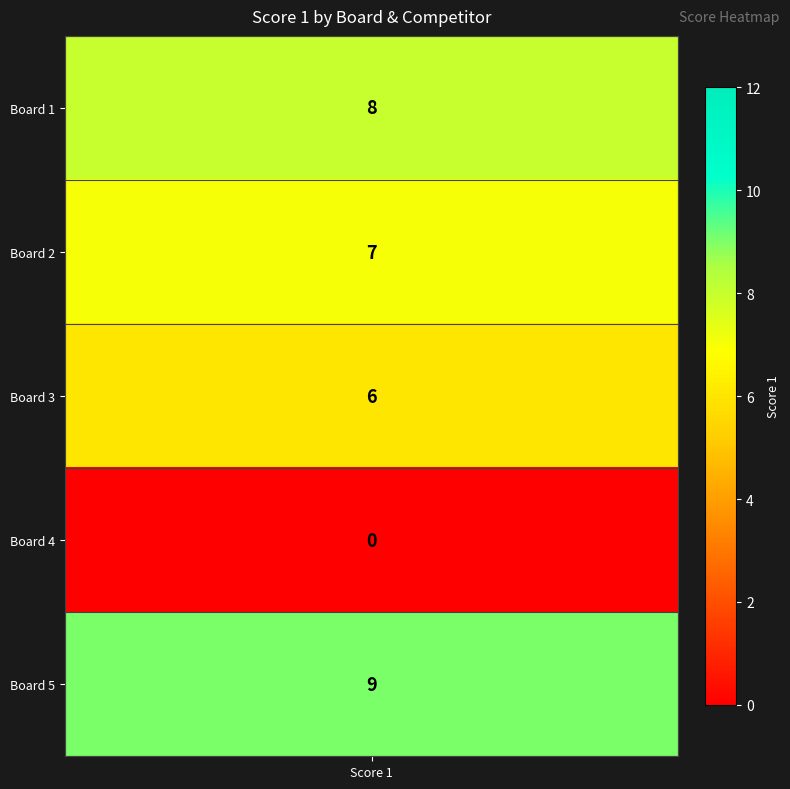

Is it true that the value at Board 5 is 6?

False